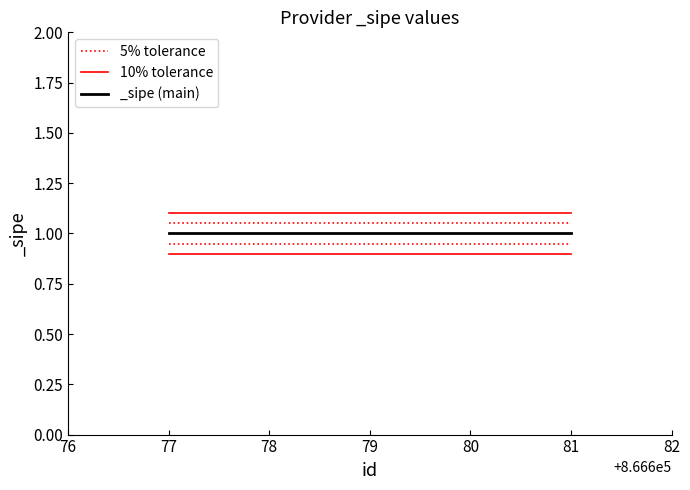

How many lines are shown in the chart?

4